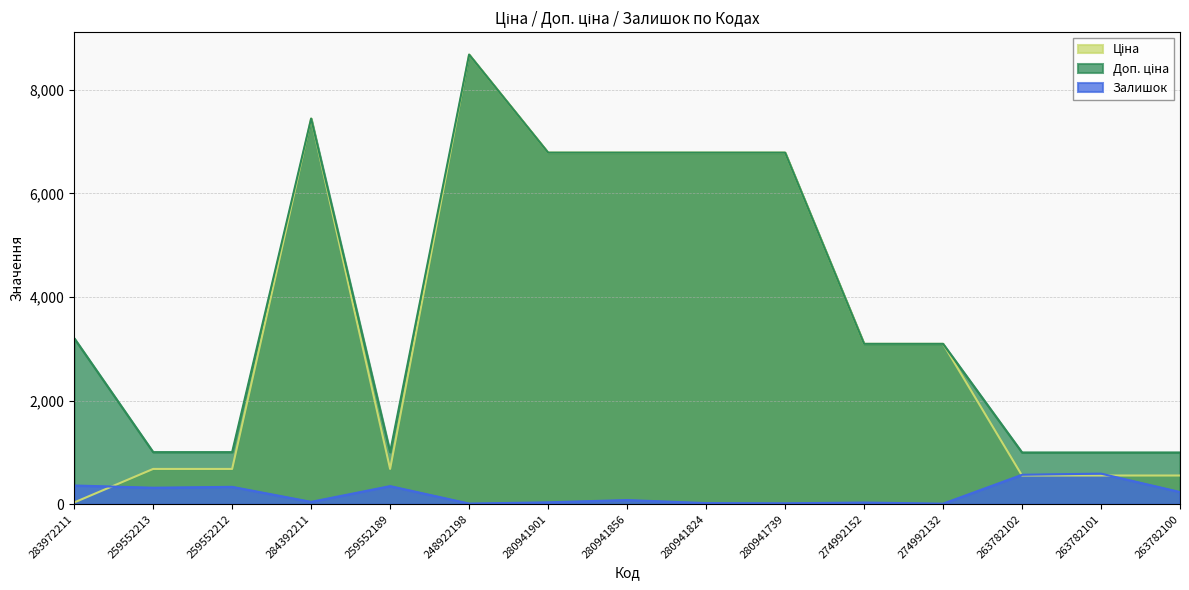

How many values in the Доп. ціна series are below 3095?

6